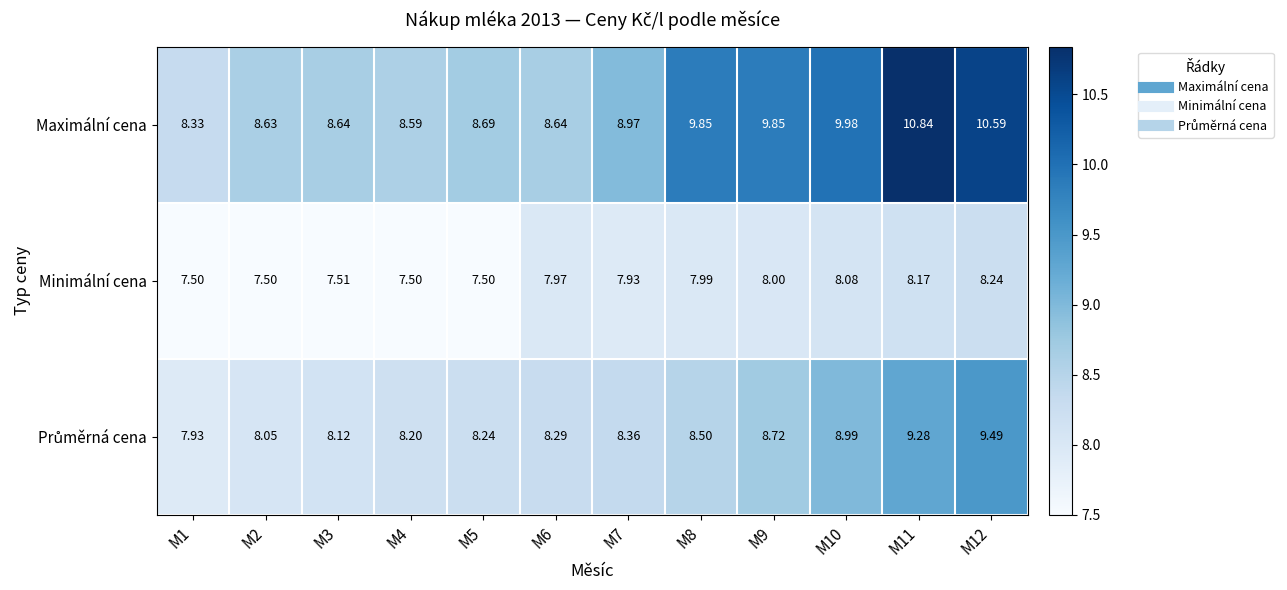

Which series has the widest spread of values?

Maximální cena